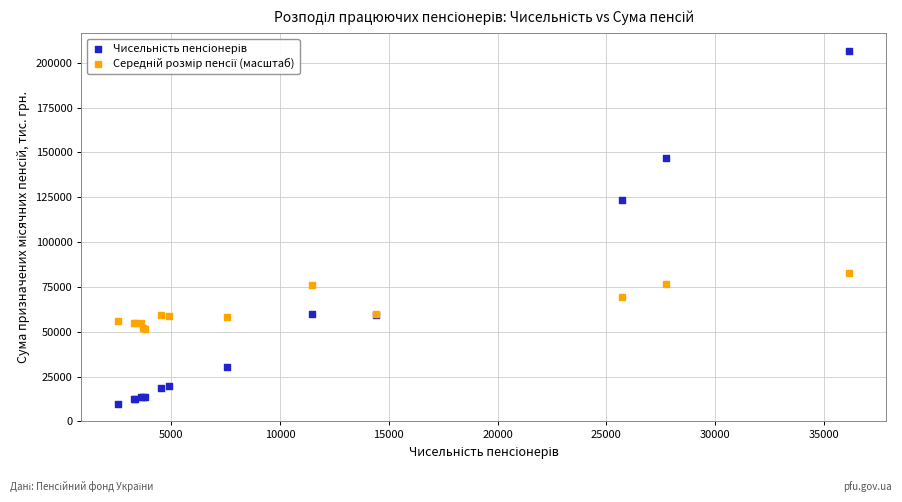

What is the X range (max minus min) for the scatter plot?

33621.0